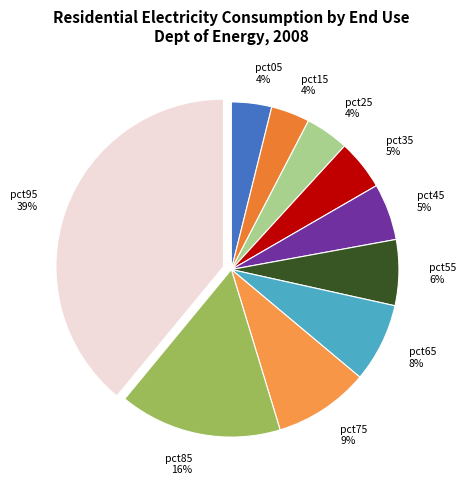

To the nearest percent, what is the difference between the pct35 and pct95 slice percentages?

34%